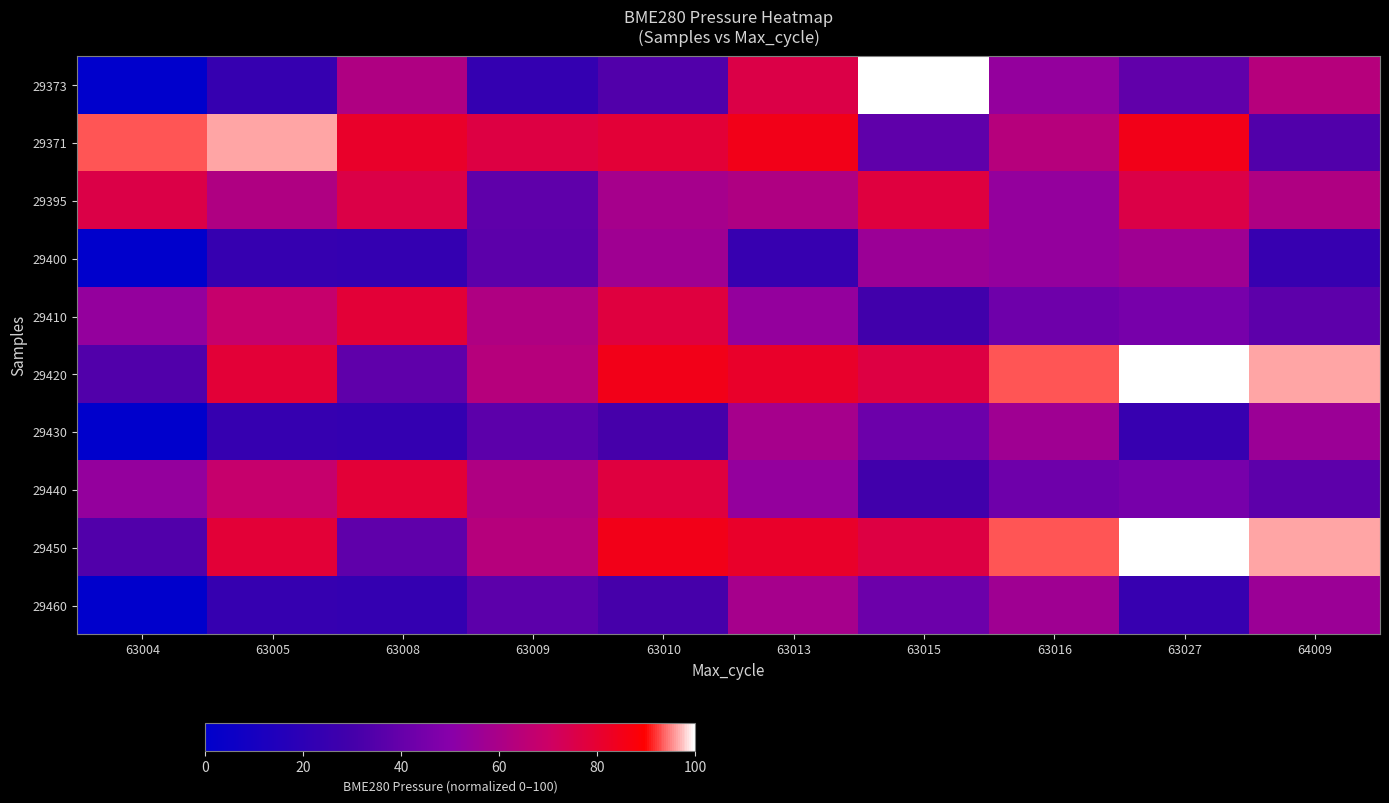

Reading left to right, extract all data points from this chart.

29373: 63004=0.0	63005=24.0	63008=61.4	63009=23.4	63010=34.0	63013=76.1	63015=100.0	63016=53.6	63027=38.9	64009=63.6
29371: 63004=93.3	63005=96.2	63008=81.5	63009=76.7	63010=78.9	63013=85.0	63015=38.0	63016=63.6	63027=85.0	64009=34.0
29395: 63004=76.1	63005=61.4	63008=76.1	63009=38.0	63010=58.8	63013=61.4	63015=77.6	63016=53.6	63027=76.1	64009=61.4
29400: 63004=0.0	63005=24.0	63008=23.4	63009=37.4	63010=56.7	63013=24.4	63015=55.8	63016=53.6	63027=56.7	64009=24.4
29410: 63004=53.6	63005=68.2	63008=78.9	63009=61.4	63010=77.6	63013=53.6	63015=28.9	63016=42.3	63027=45.0	64009=37.7
29420: 63004=34.0	63005=78.9	63008=38.0	63009=63.6	63010=85.0	63013=81.5	63015=76.7	63016=93.3	63027=100.0	64009=96.2
29430: 63004=0.0	63005=24.0	63008=23.4	63009=37.4	63010=30.7	63013=58.8	63015=42.0	63016=56.7	63027=24.4	64009=55.8
29440: 63004=53.6	63005=68.2	63008=78.9	63009=61.4	63010=77.6	63013=53.6	63015=28.9	63016=42.3	63027=45.0	64009=37.7
29450: 63004=34.0	63005=78.9	63008=38.0	63009=63.6	63010=85.0	63013=81.5	63015=76.7	63016=93.3	63027=100.0	64009=96.2
29460: 63004=0.0	63005=24.0	63008=23.4	63009=37.4	63010=30.7	63013=58.8	63015=42.0	63016=56.7	63027=24.4	64009=55.8